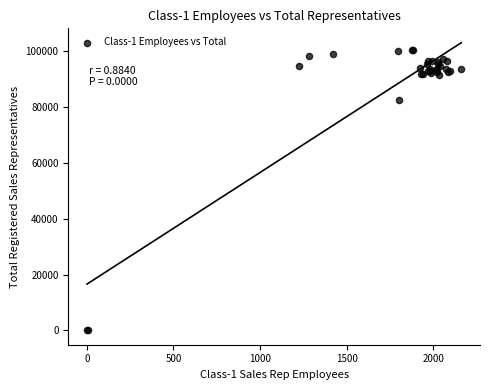

What Y value in the scatter plot is closest to 50329?

82513